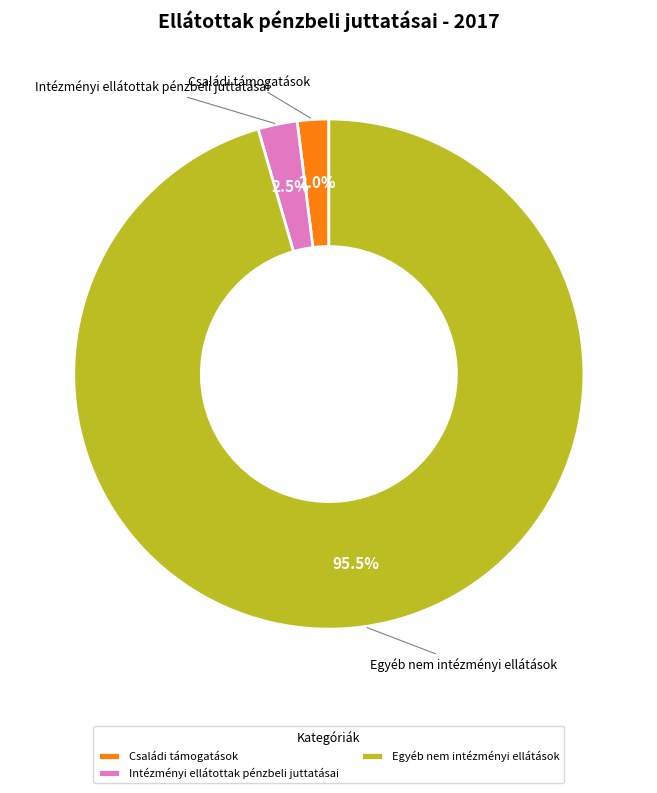

Is Intézményi ellátottak pénzbeli juttatásai the majority of the pie?

No